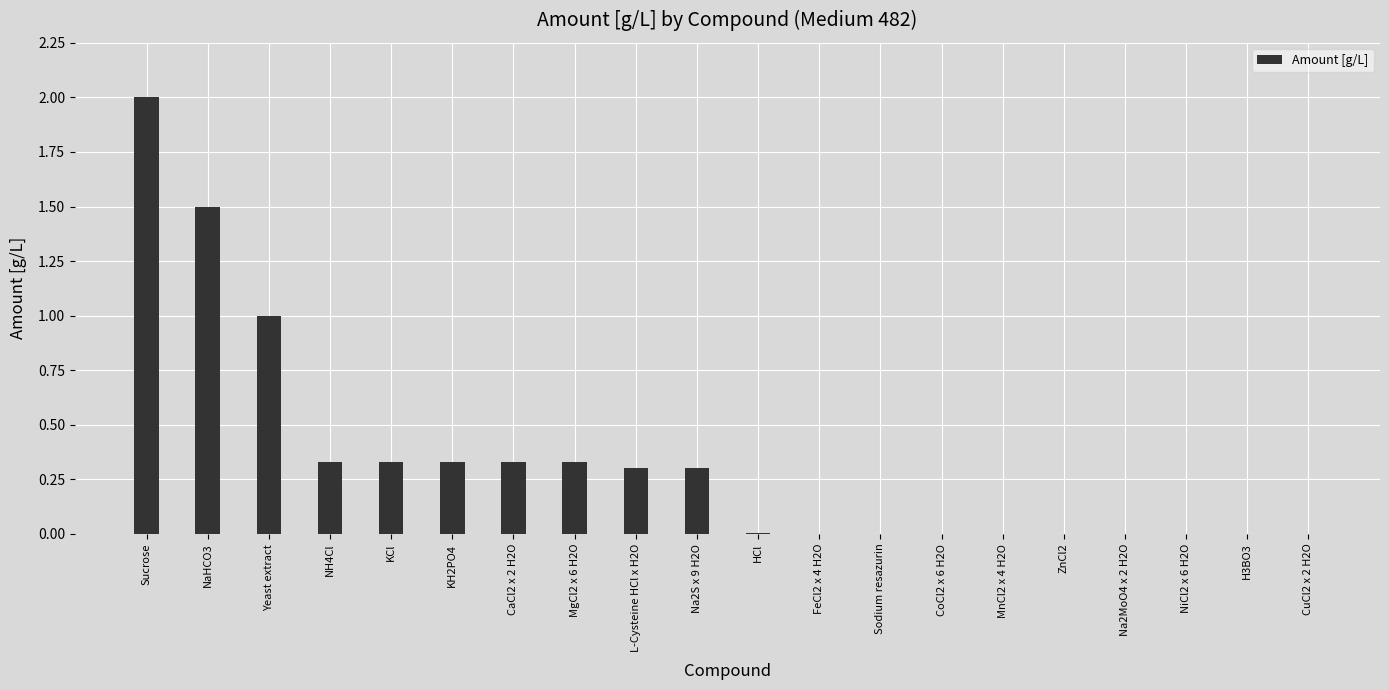

How many data points does each series have?

20